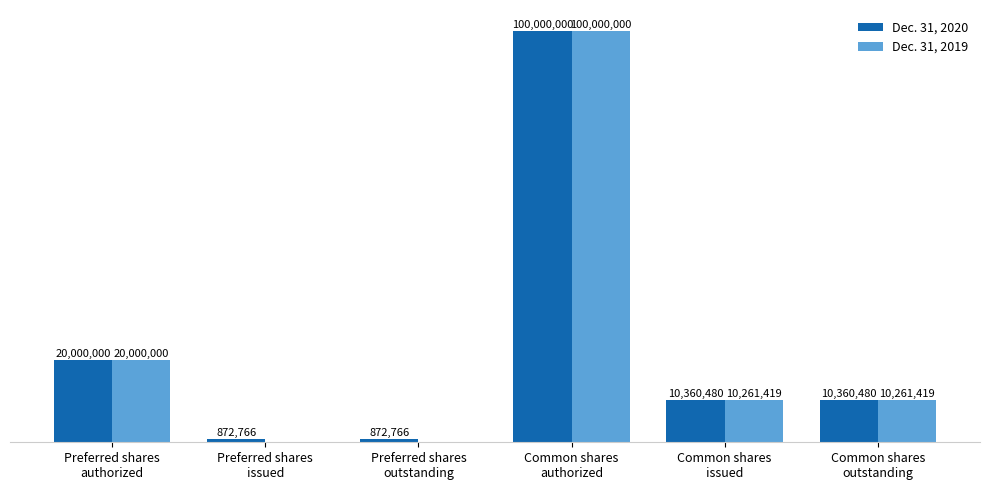

Which series has the largest total across all categories?

Dec. 31, 2020